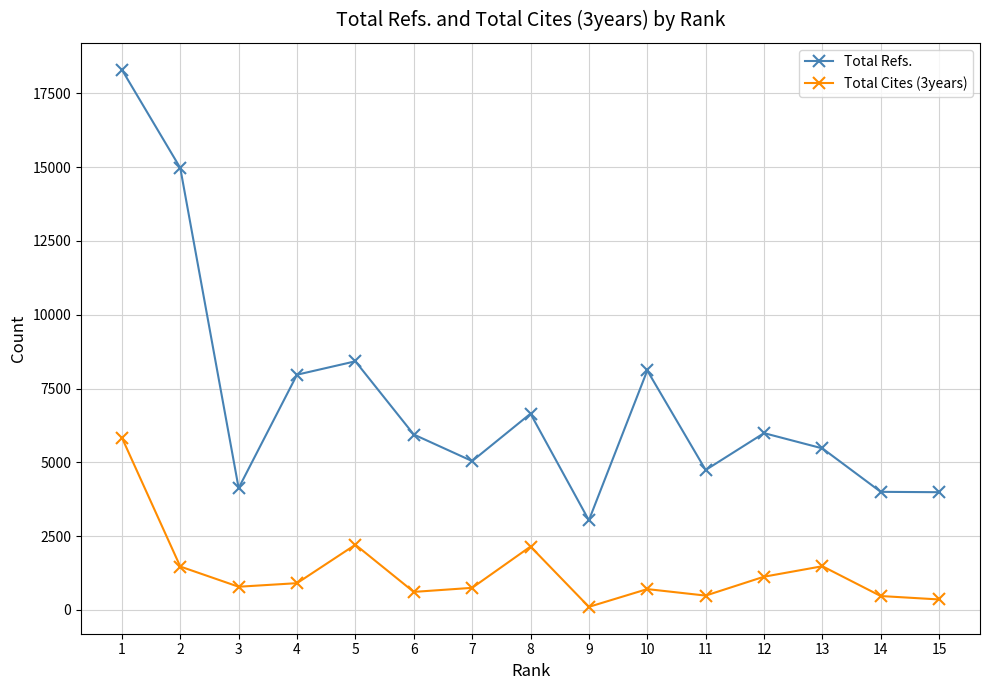

True or false: Total Refs. has more than 2 points higher than both neighbors.

True